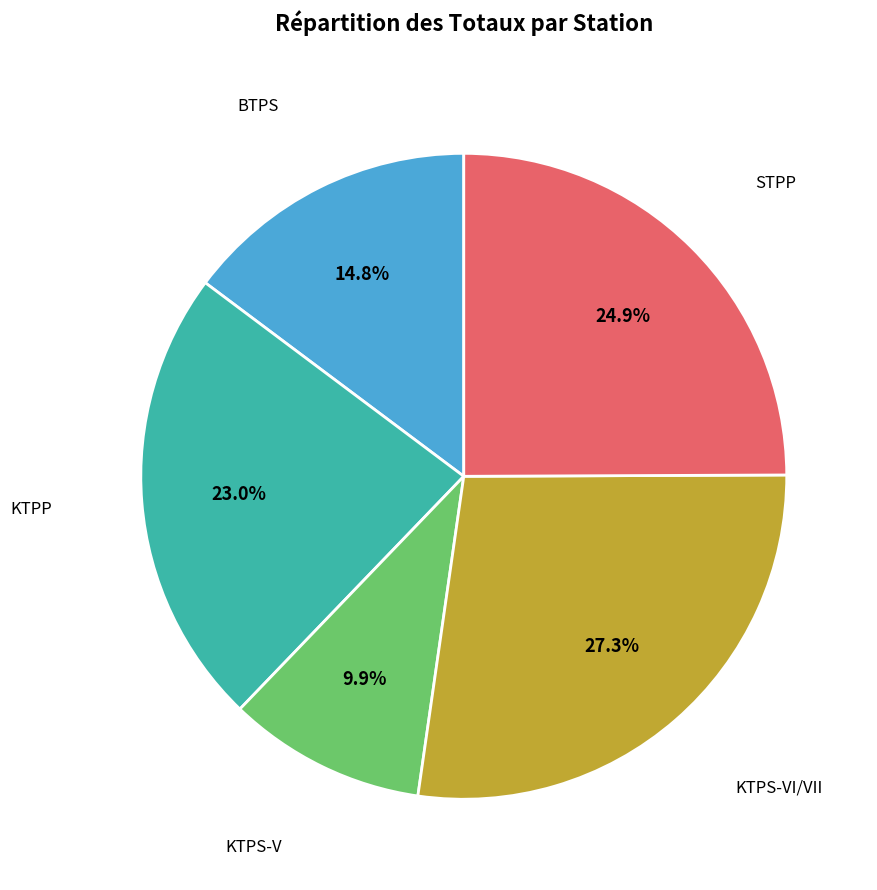

Does any single category account for the majority?

No